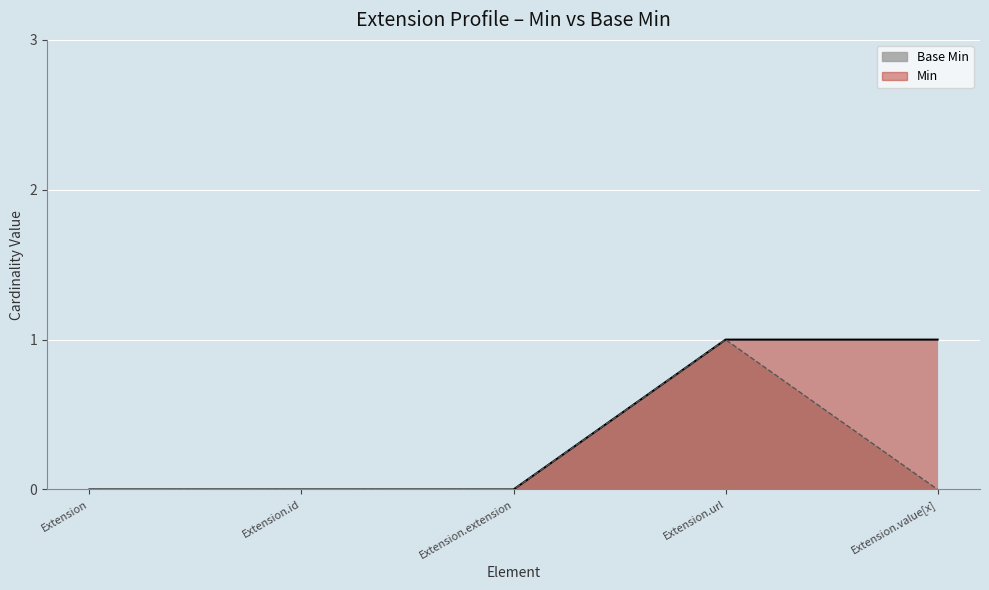

At which label does Min reach its minimum?

Extension